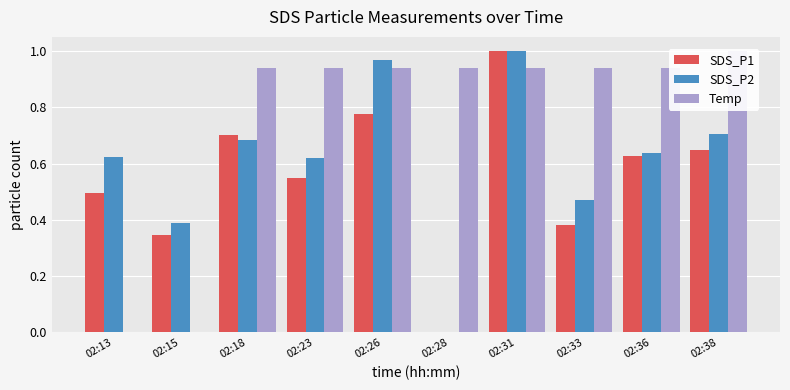

What is the total value across all series at 02:13?

1.1